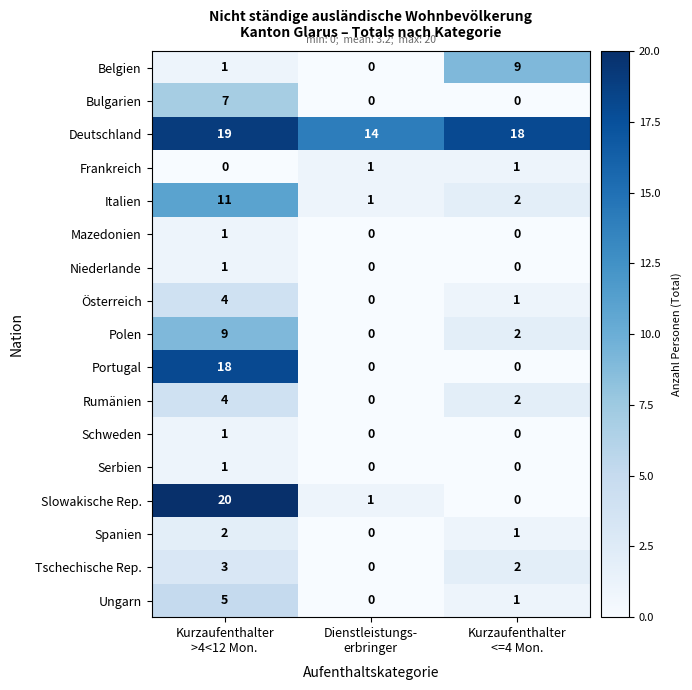

How many Polen values are between 0 and 9?

3